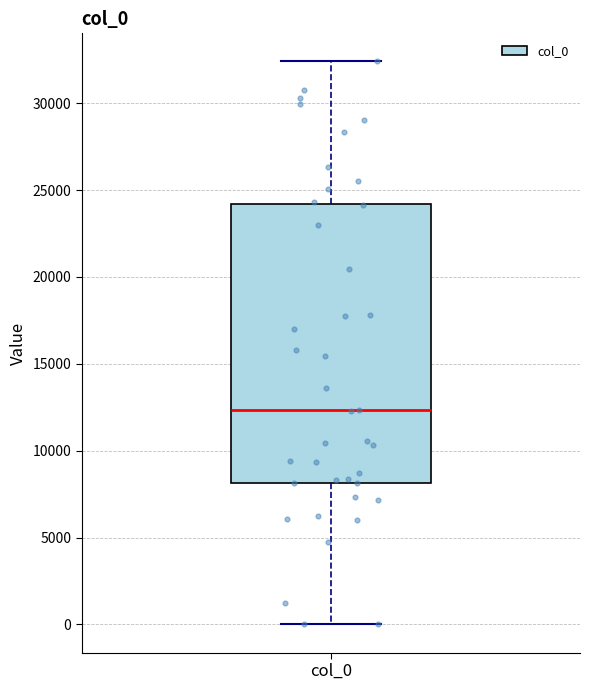

Read this box plot against the y-axis: the position of the median line, the range covered by the box, and the ends of both whiskers. The values are not printed on the chart, so give them approximately, as read against the axis.

median 12500, box 8000 to 24000, whiskers 0 to 32500